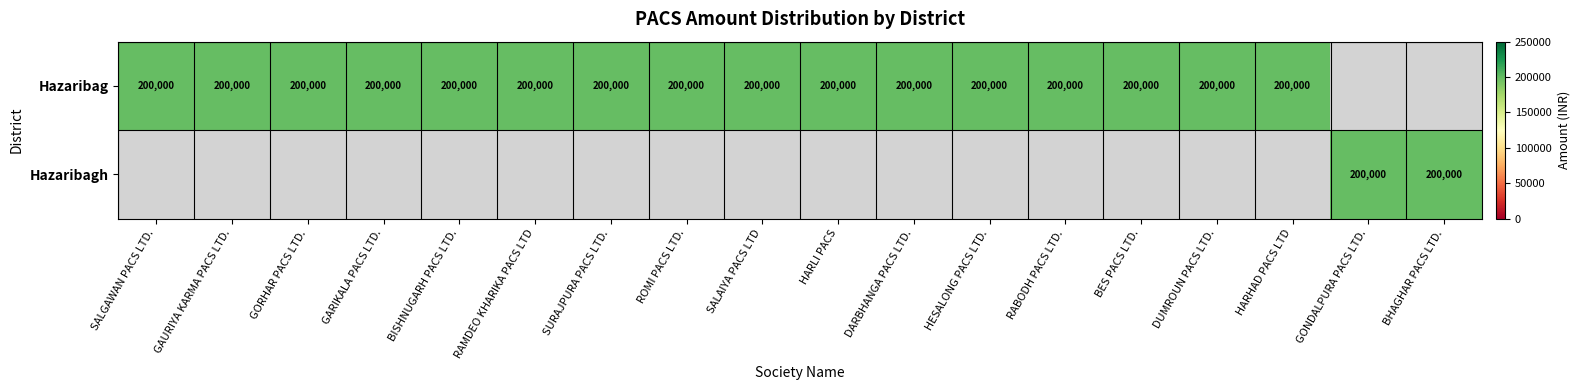

True or false: Hazaribag has a value of 200000 at BES PACS LTD..

True